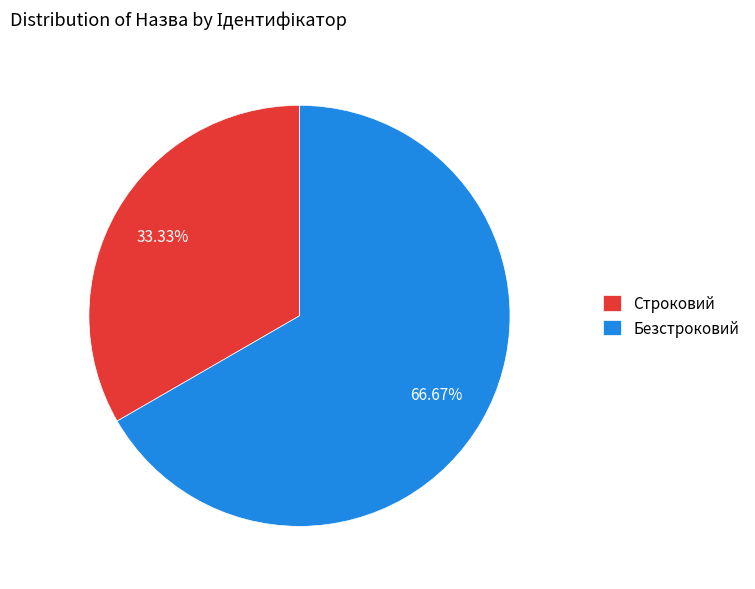

To the nearest percent, what is the combined percentage of Строковий and Безстроковий?

100%